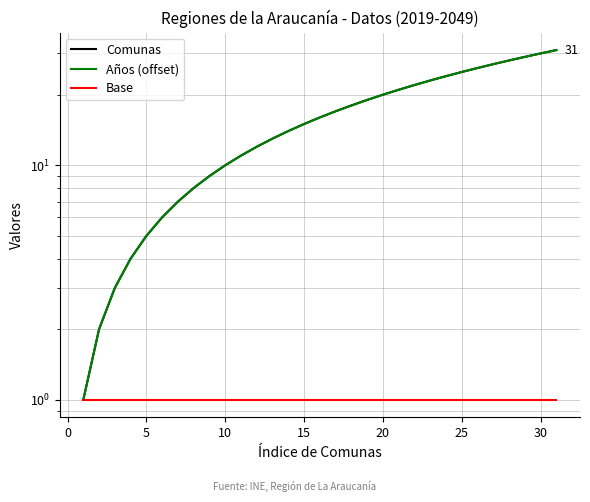

Is the value of Base at 35 greater than the value of Comunas at 19?

No